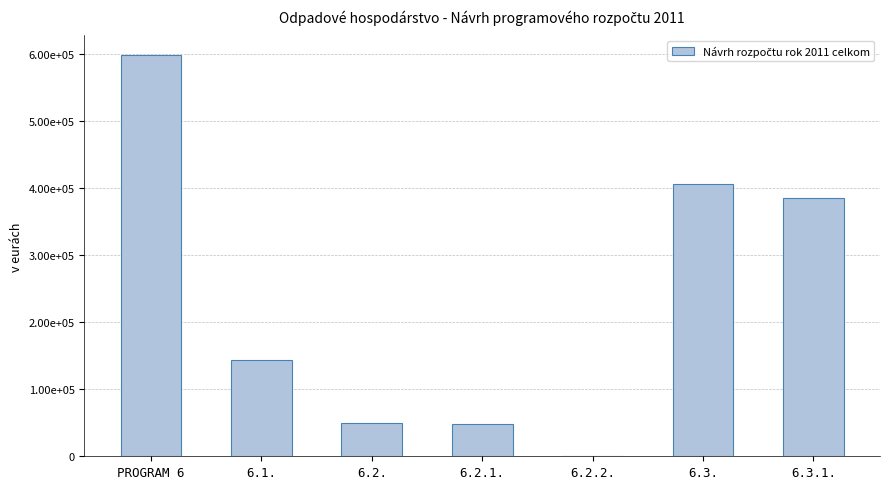

How many values exceed 143160?

3